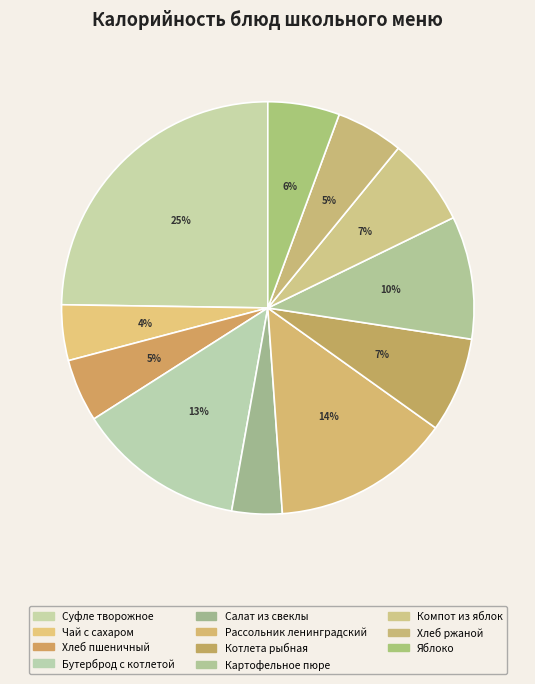

Which has a higher value, Компот из яблок or Хлеб ржаной?

Компот из яблок